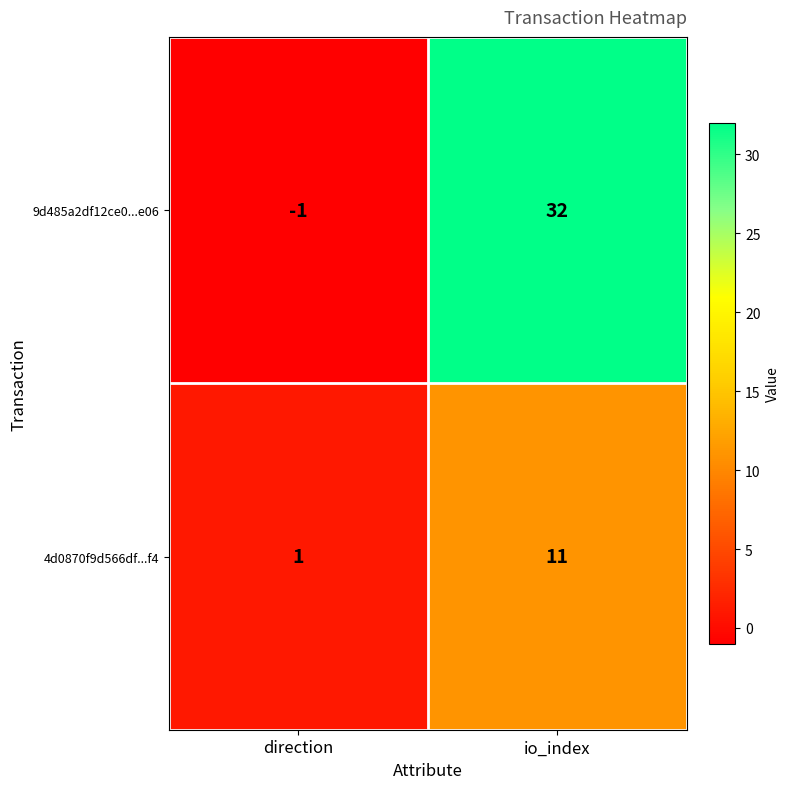

List the series in order of their overall mean, highest first.

9d485a2df12ce0...e06, 4d0870f9d566df...f4